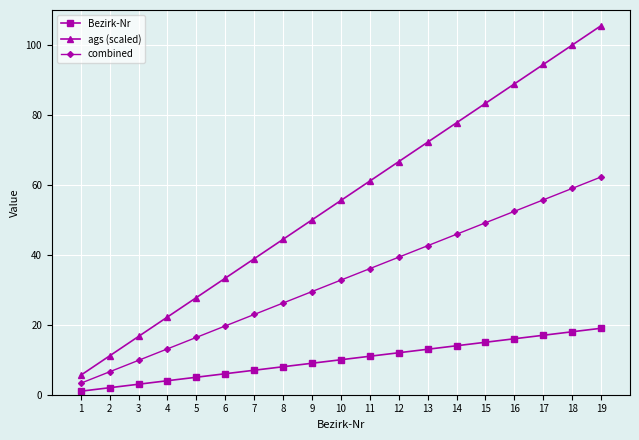

What is the total value across all series at 9?

88.5